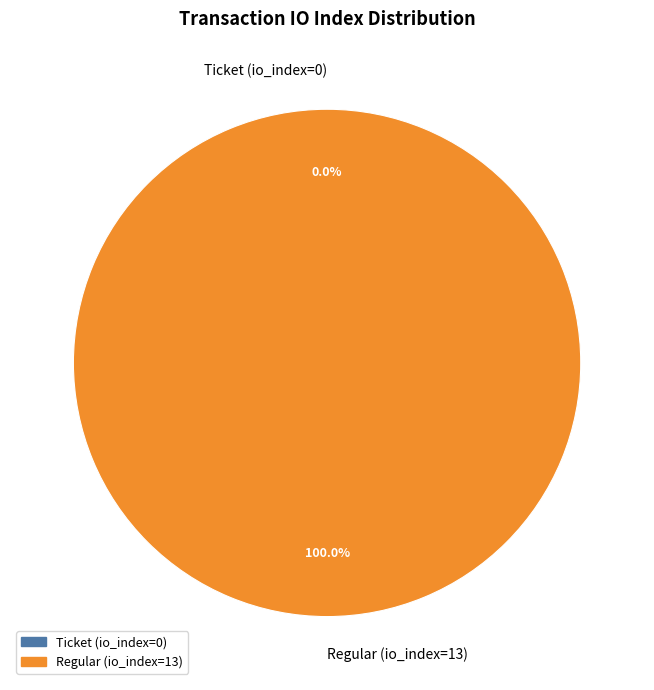

To the nearest percent, what is the difference between the Regular (io_index=13) and Ticket (io_index=0) slice percentages?

100%